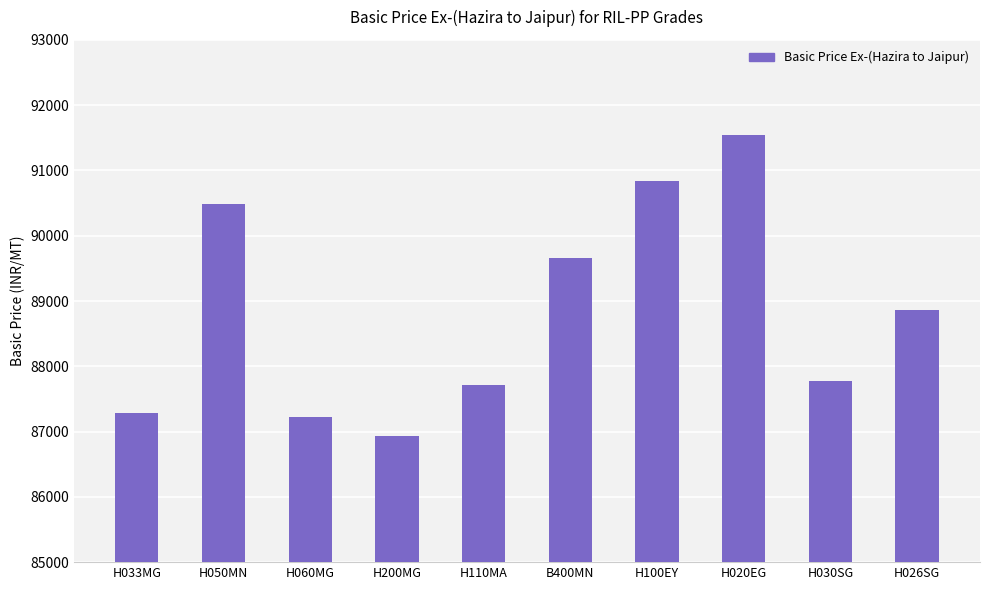

How many bars are there in total?

10